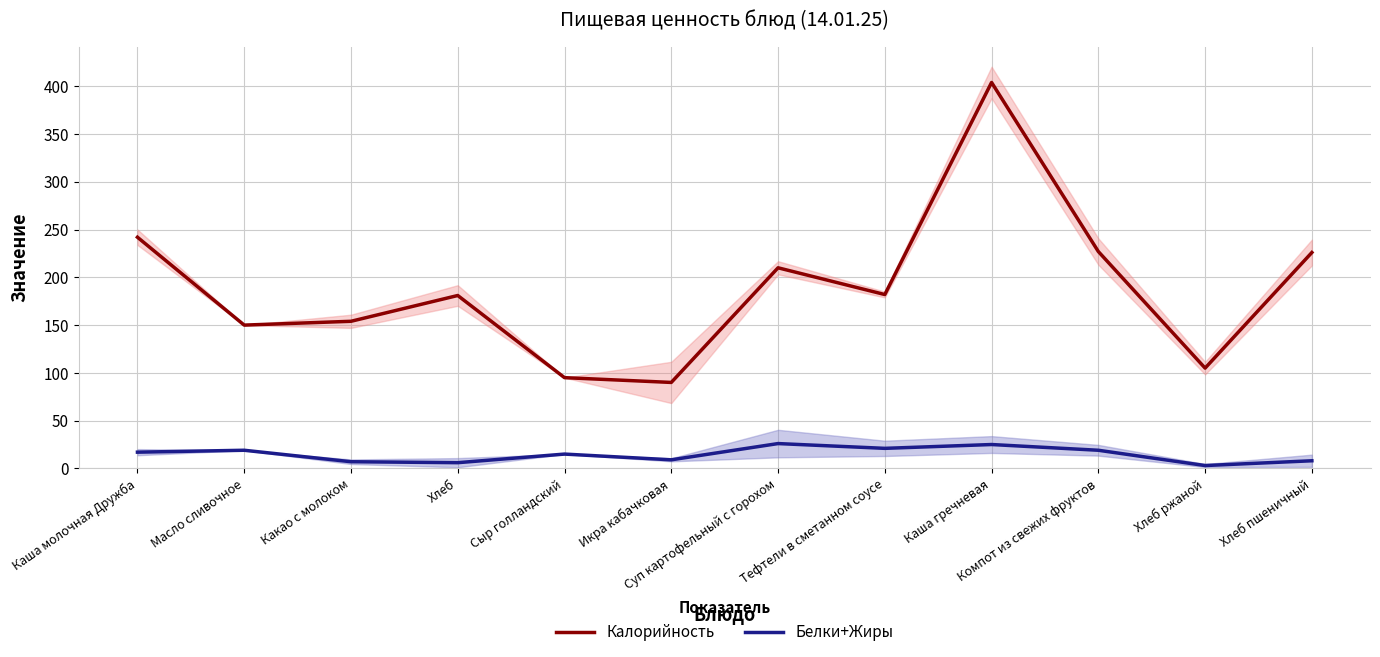

True or false: Калорийность has a value of 181 at Хлеб.

True